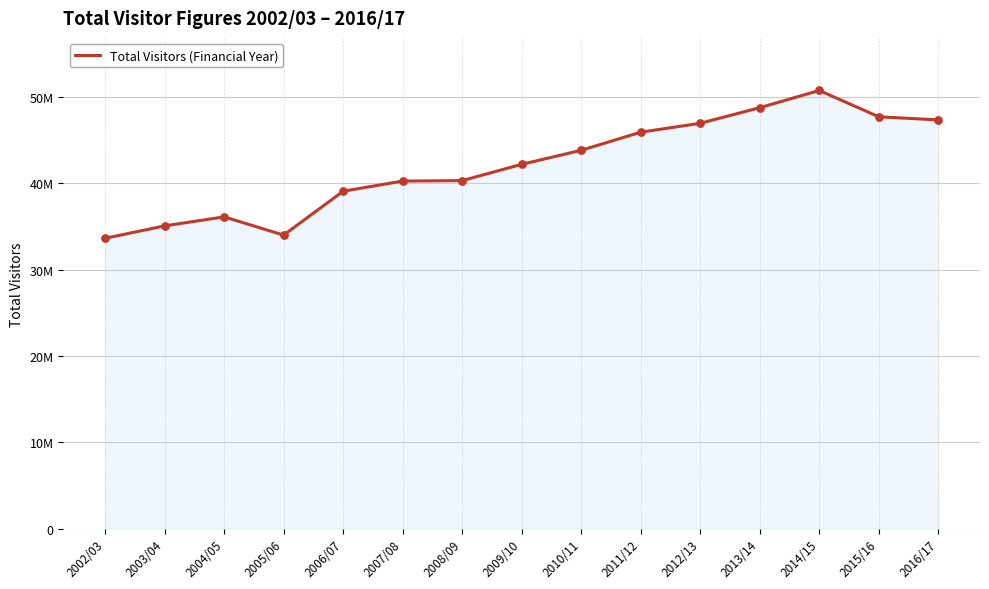

What is the change in value from 2012/13 to 2013/14?

+1806924.0